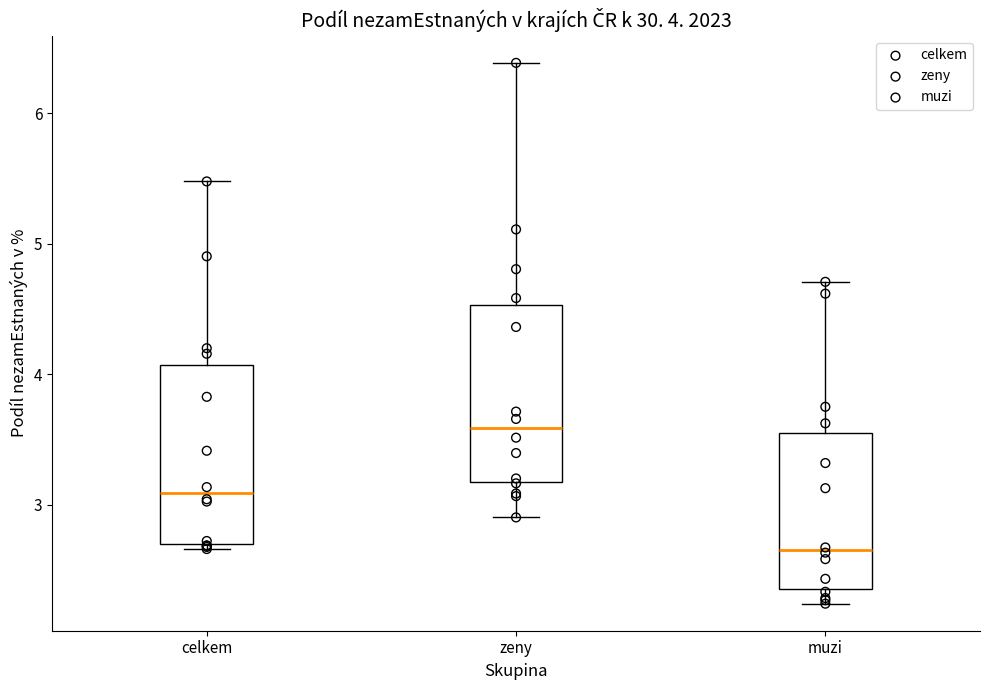

Which box's median line is the highest?

zeny